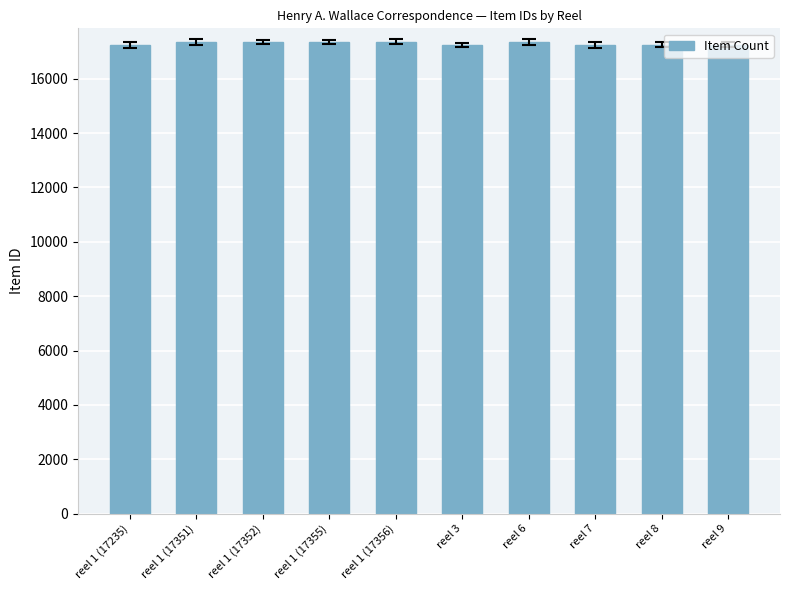

What is the value of the 4th bar from the left?

17355